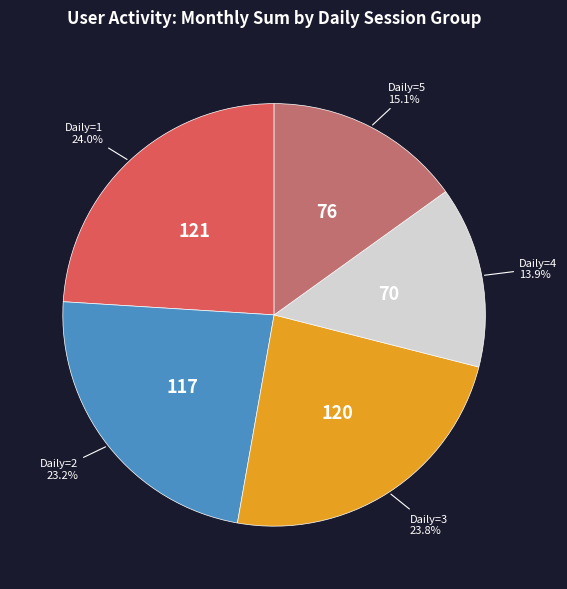

To the nearest percent, what is the average slice percentage?

20%